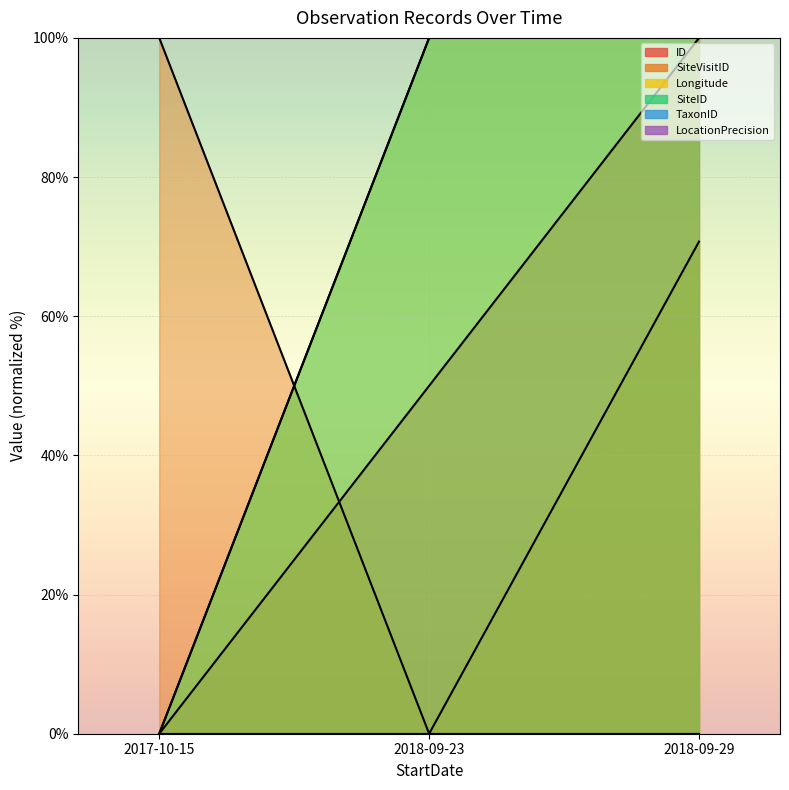

Which has a higher value, 2018-09-29 or 2017-10-15?

2018-09-29